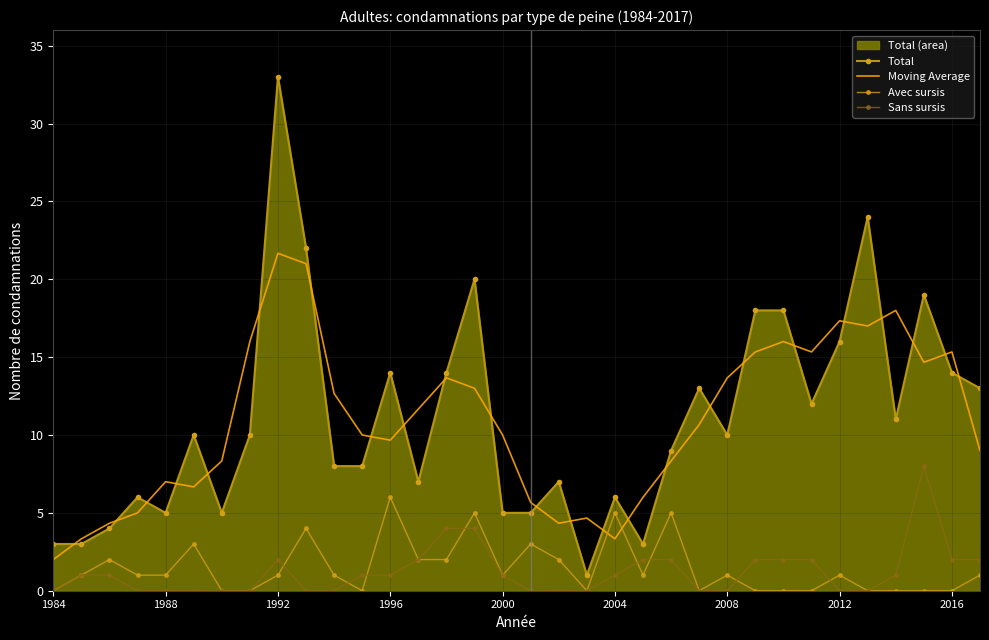

True or false: Avec sursis and Total cross at least once.

False